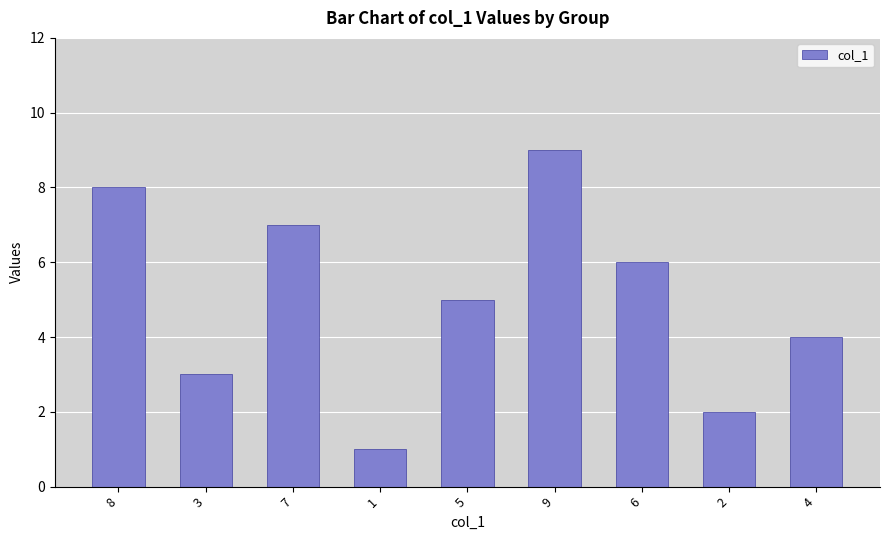

True or false: the data shows 6 at 6.

True